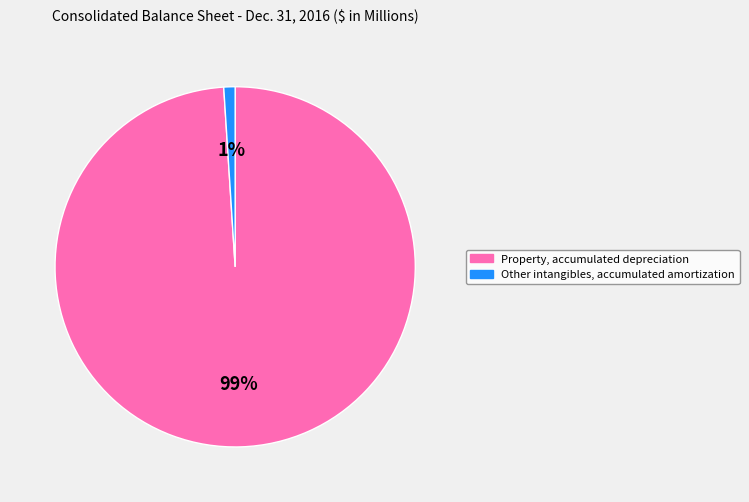

Does Property, accumulated depreciation represent more than half of the total?

Yes